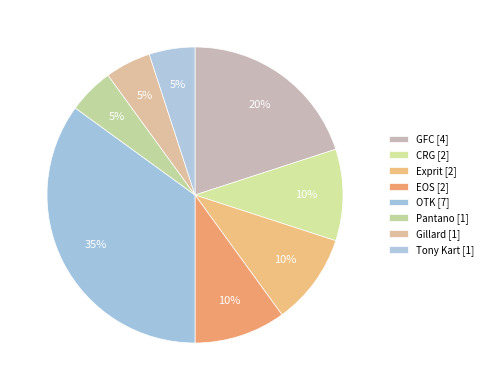

True or false: EOS accounts for 23% of the total.

False